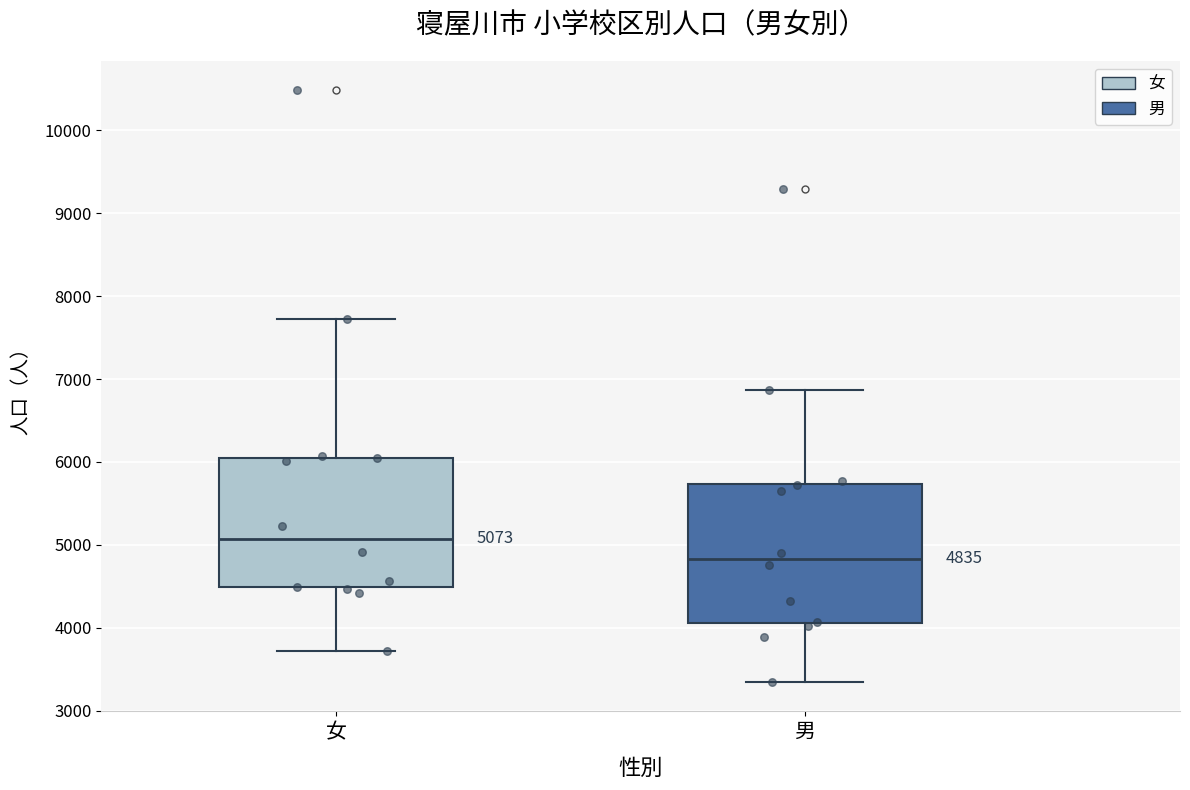

Which box's median line is the highest?

女